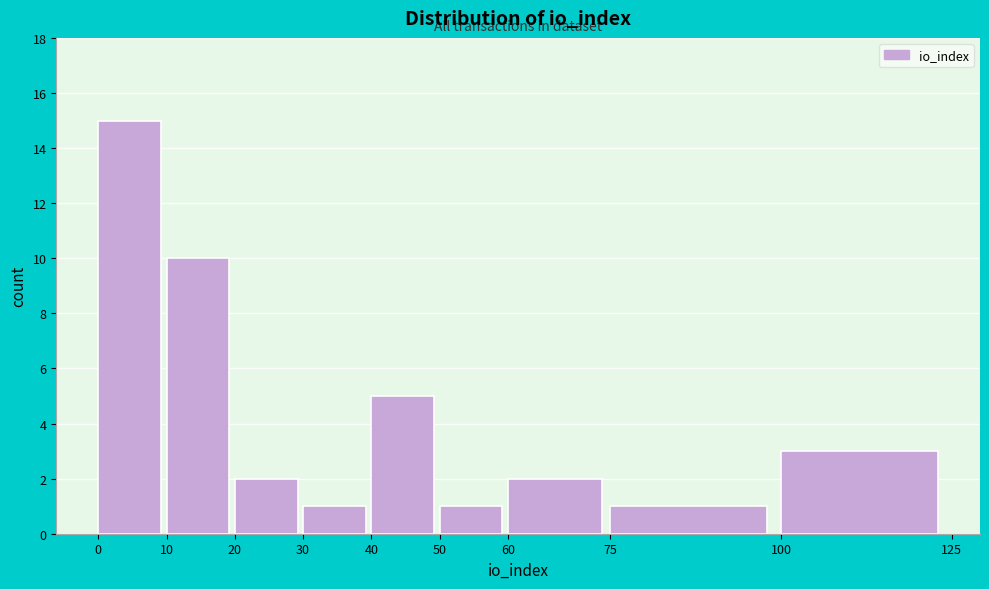

Reading left to right, list every bar in this chart as the range it spans on the x-axis followed by its height. The values are not printed on the chart, so give them approximately, as read against the axis.

0 to 10: 15
10 to 20: 10
20 to 30: 2
30 to 40: 1
40 to 50: 5
50 to 60: 1
60 to 75: 2
75 to 100: 1
100 to 125: 3